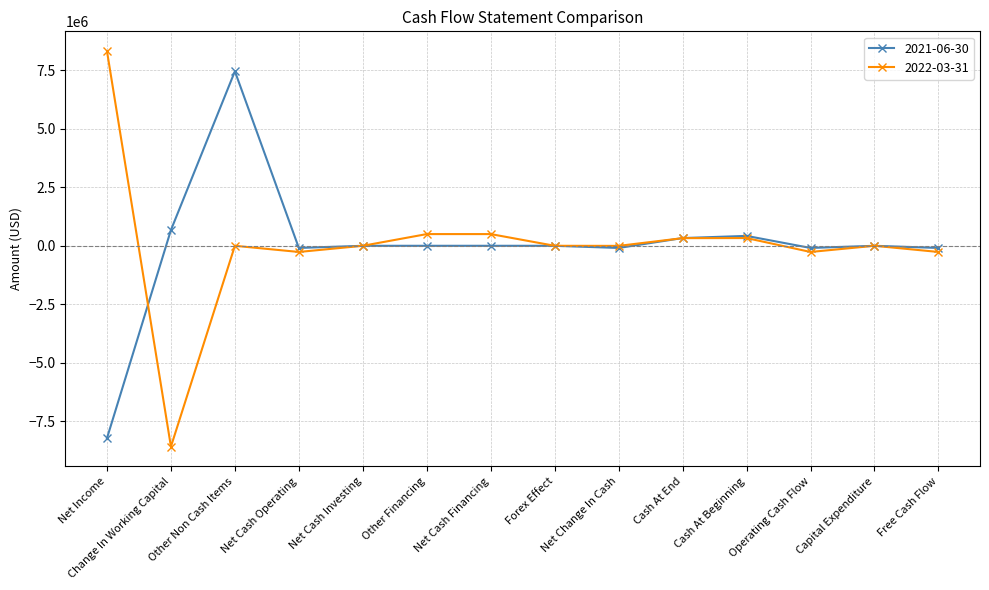

How many distinct data groups are displayed?

2